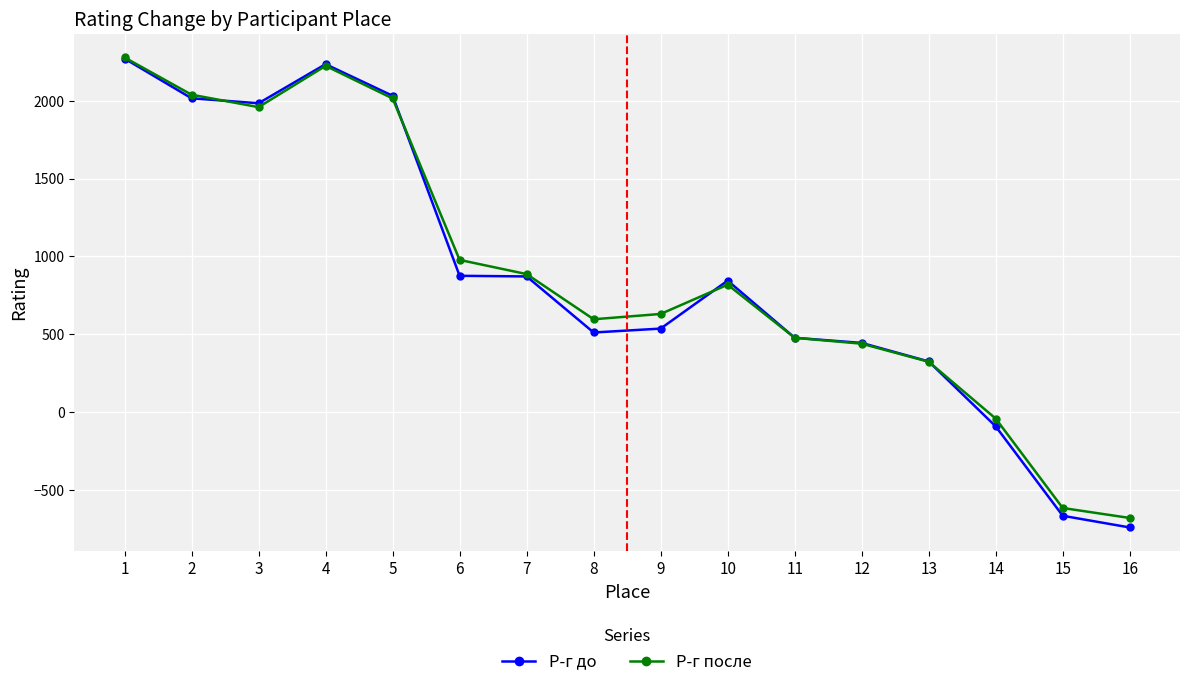

What is the sum of the Р-г после values at 7 and 2?

2926